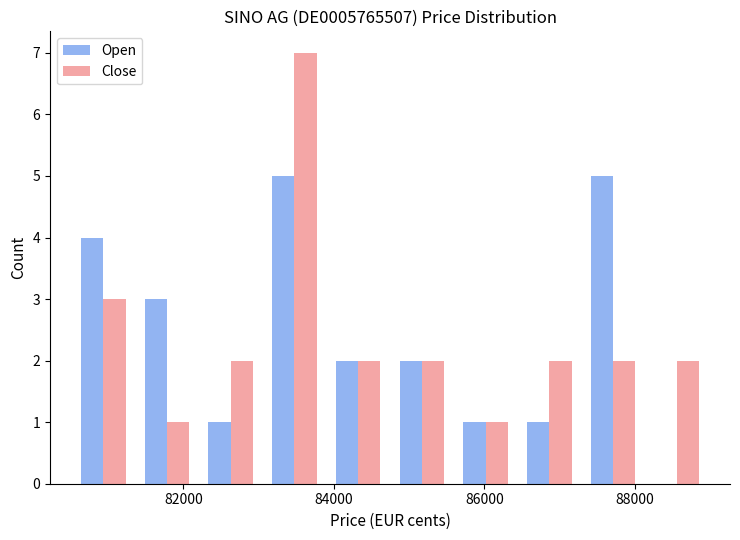

What is the height of the Close bar covering 85600 to 86400 on the x-axis? Neither the bar edges nor the heights are printed on the chart, so give them approximately, as read against the axes.

1